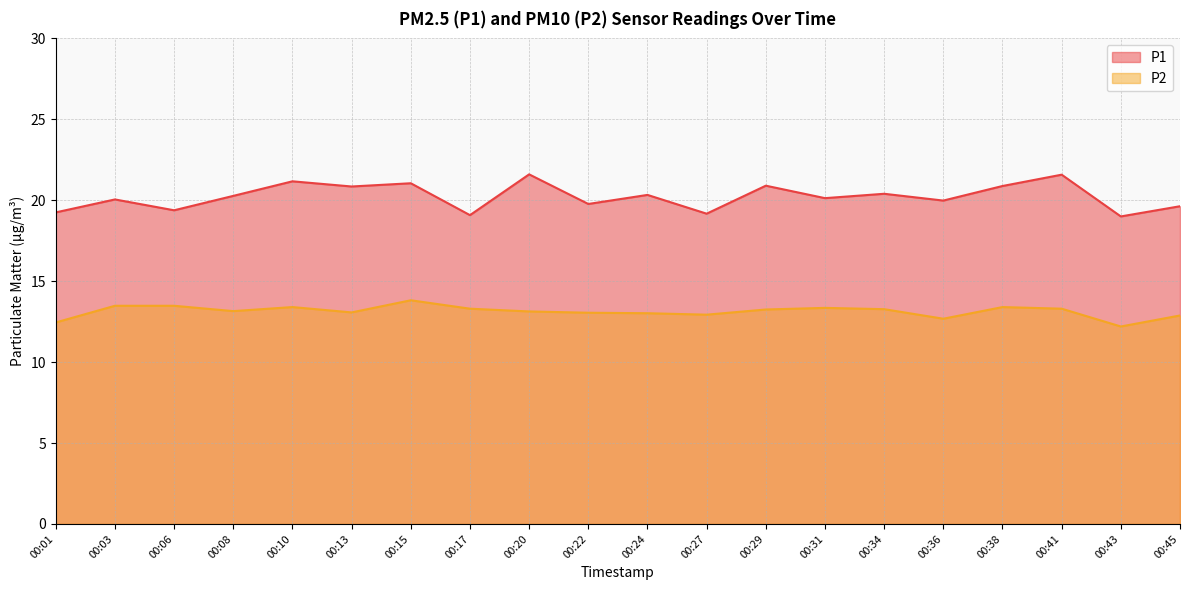

True or false: P2 has more than 2 interior local peaks.

True